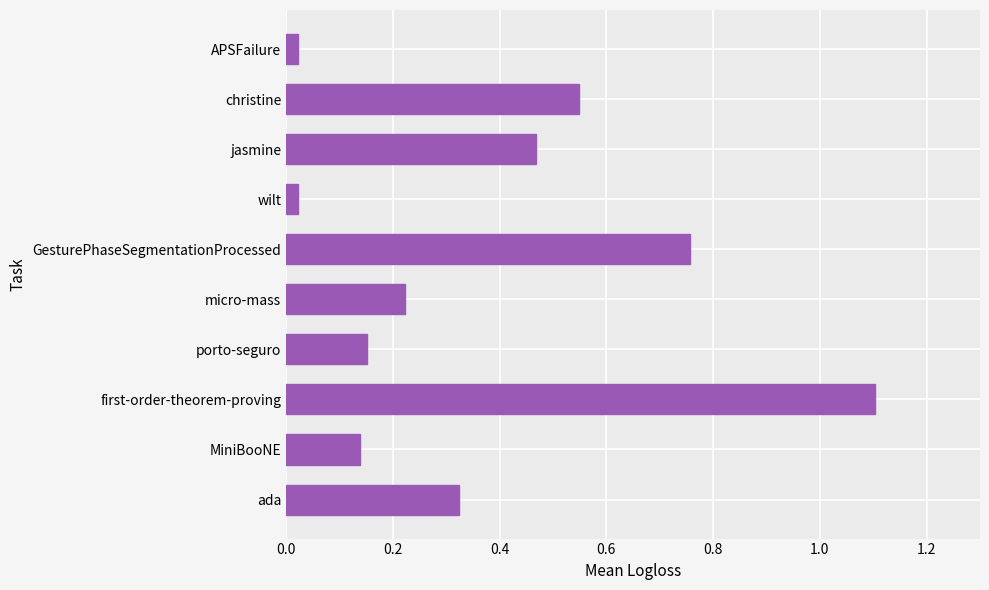

What is the average value?

0.4